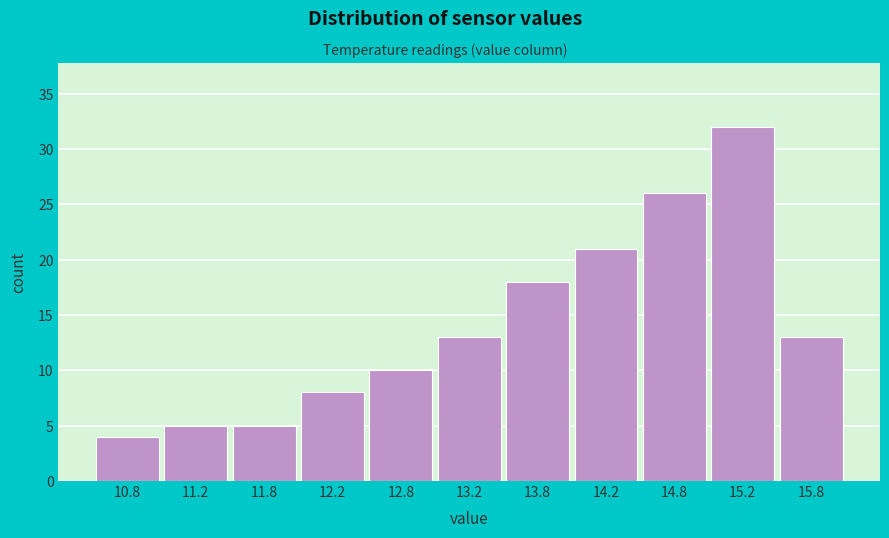

What is the height of the bar covering 15.5 to 16.0 on the x-axis? The values are not printed on the chart, so give them approximately, as read against the axis.

13